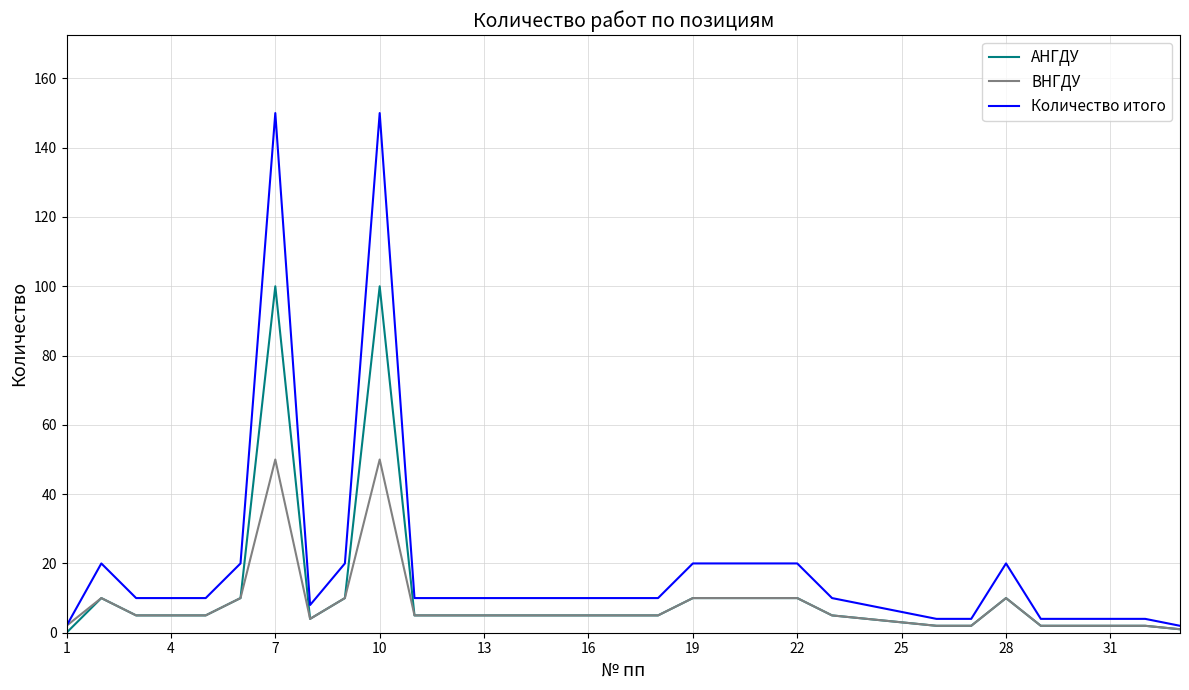

Which series has the largest range (max minus min)?

Количество итого